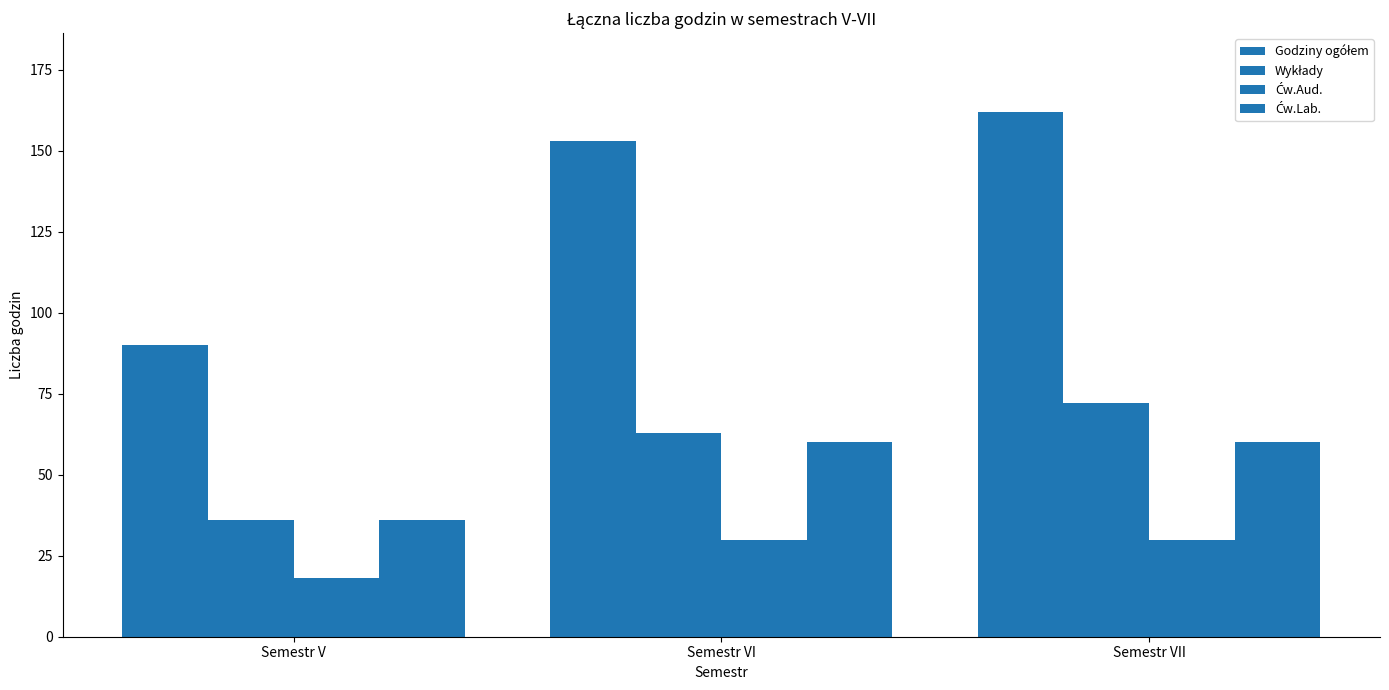

What is the difference between the maximum and minimum values in the Ćw.Aud. series?

12